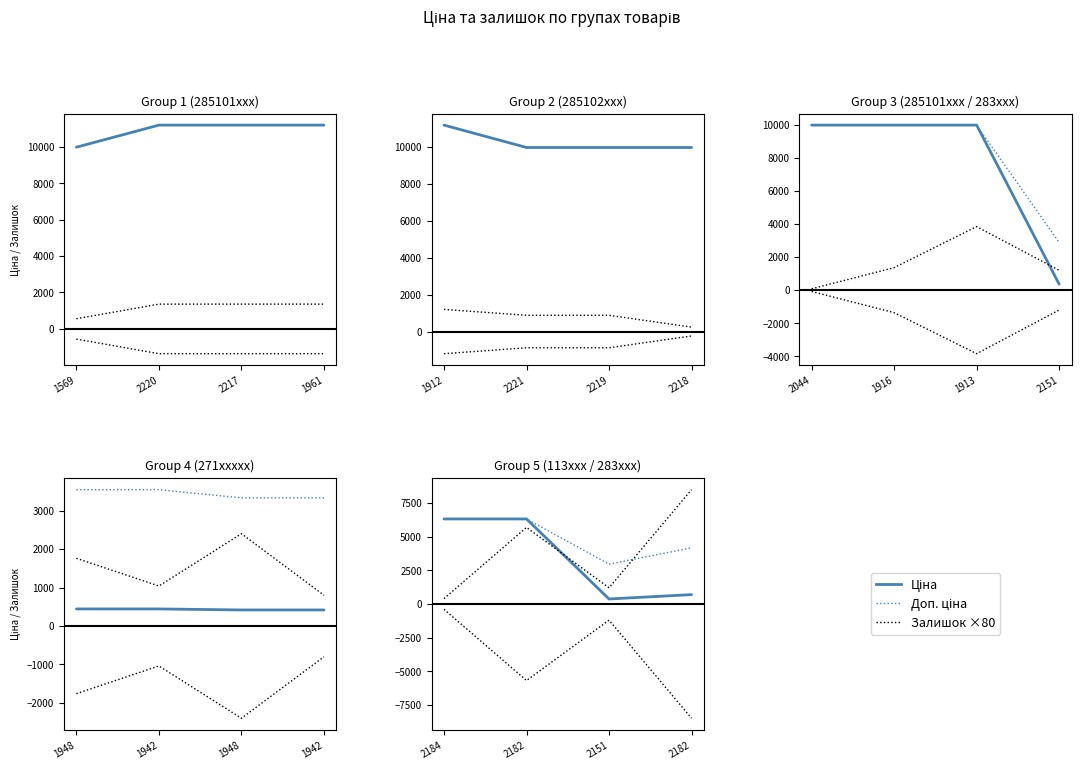

Between 2182 and 2184, which is larger?

2182